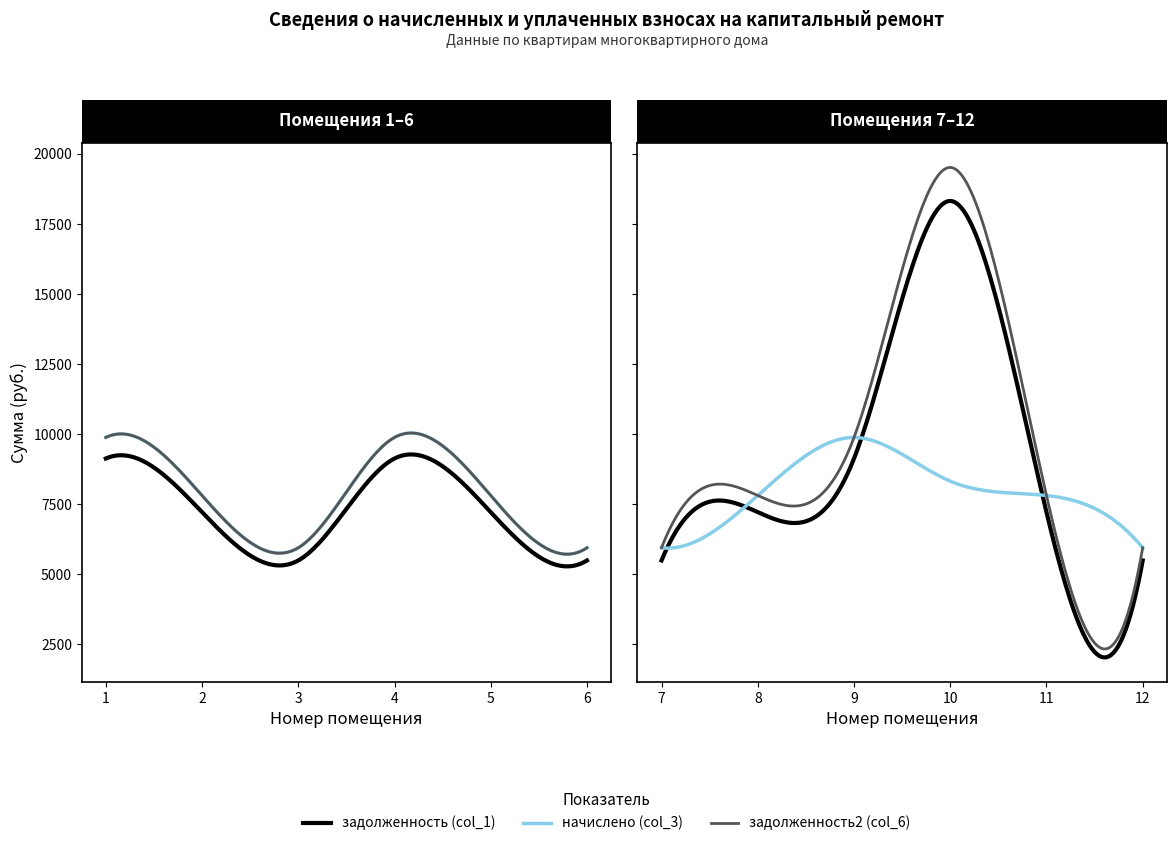

At which category does задолженность2 (col_6) reach its first local valley?

3